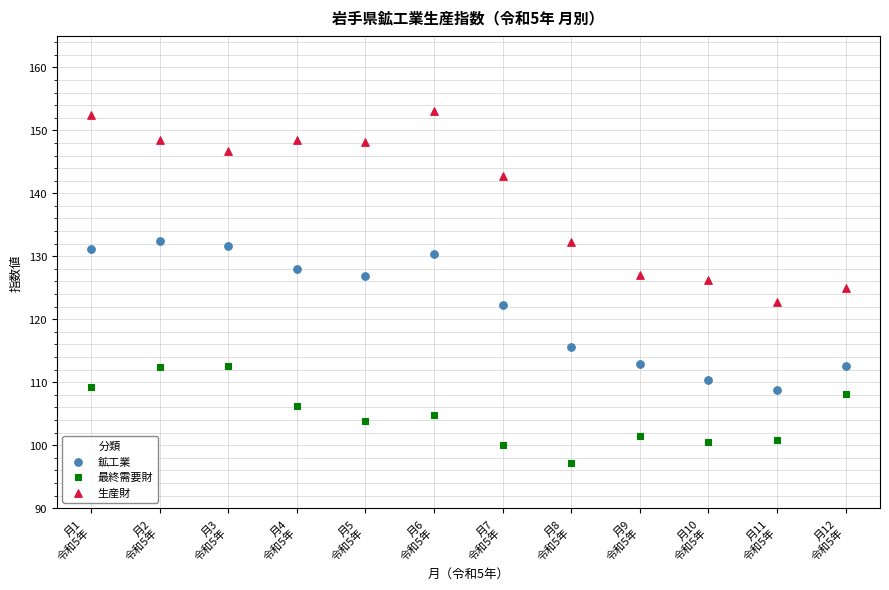

What are all the series names shown in the legend?

鉱工業, 最終需要財, 生産財